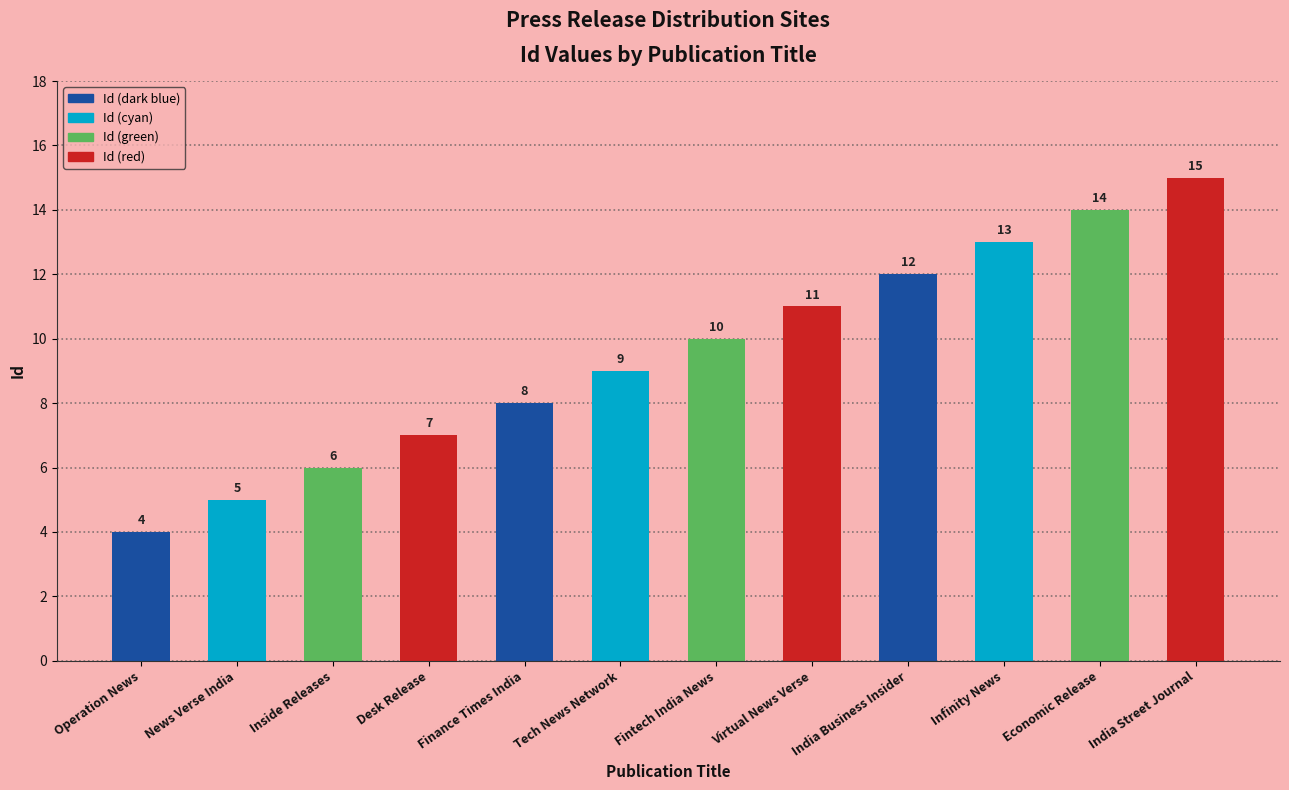

What is the difference between the values at News Verse India and Economic Release?

9